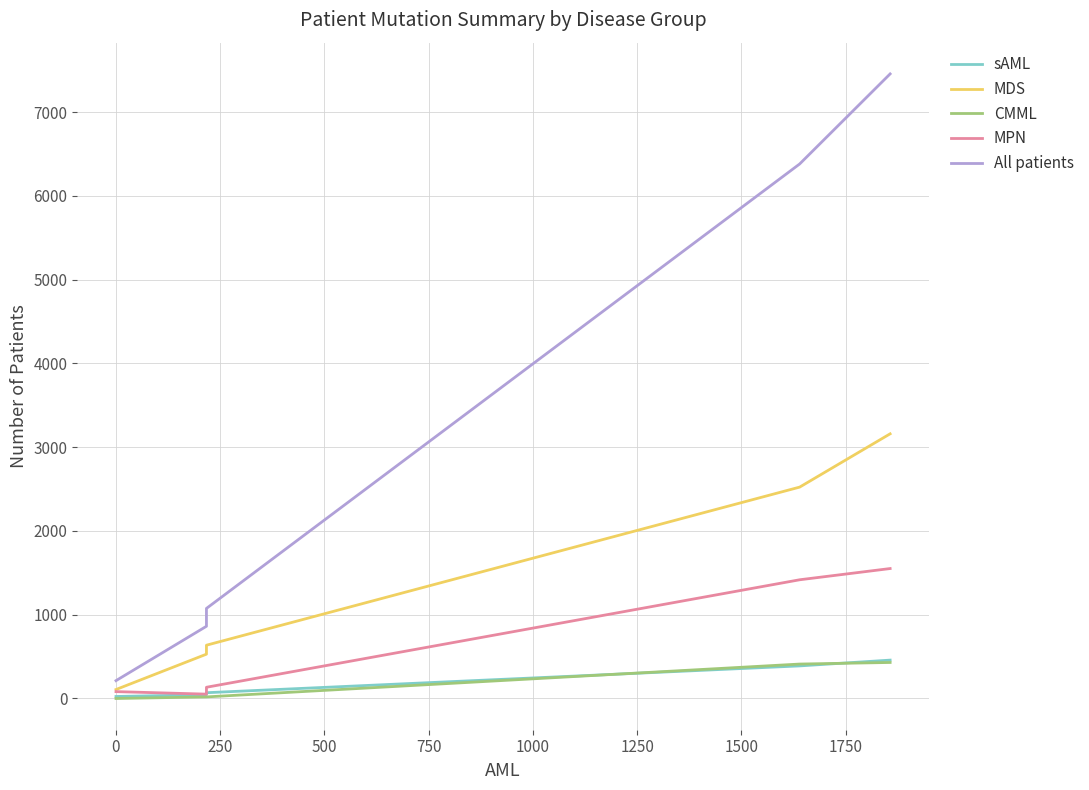

At how many categories does at least one series exceed 837?

4